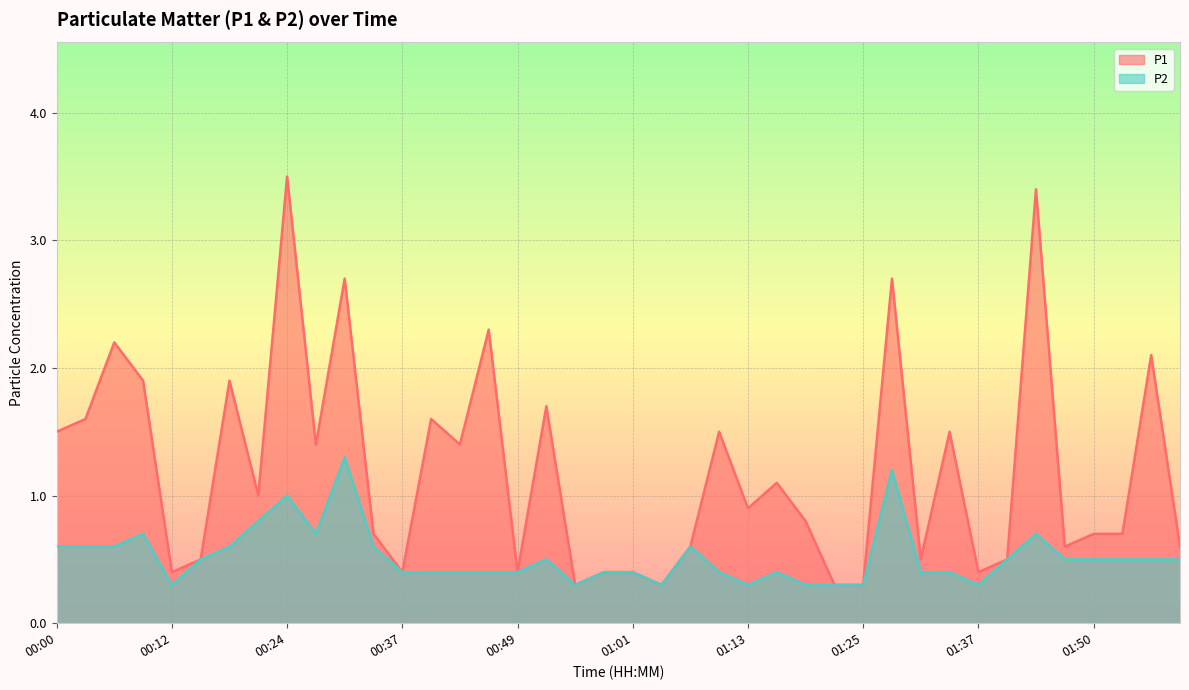

Reading left to right, extract all data points from this chart.

P1: 00:00=1.5	00:03=1.6	00:06=2.2	00:09=1.9	00:12=0.4	00:15=0.5	00:18=1.9	00:21=1.0	00:24=3.5	00:27=1.4	00:31=2.7	00:34=0.7	00:37=0.4	00:40=1.6	00:43=1.4	00:46=2.3	00:49=0.4	00:52=1.7	00:55=0.3	00:58=0.4	01:01=0.4	01:04=0.3	01:07=0.6	01:10=1.5	01:13=0.9	01:16=1.1	01:19=0.8	01:22=0.3	01:25=0.3	01:28=2.7	01:31=0.5	01:34=1.5	01:37=0.4	01:40=0.5	01:43=3.4	01:46=0.6	01:50=0.7	01:53=0.7	01:56=2.1	01:59=0.6
P2: 00:00=0.6	00:03=0.6	00:06=0.6	00:09=0.7	00:12=0.3	00:15=0.5	00:18=0.6	00:21=0.8	00:24=1.0	00:27=0.7	00:31=1.3	00:34=0.6	00:37=0.4	00:40=0.4	00:43=0.4	00:46=0.4	00:49=0.4	00:52=0.5	00:55=0.3	00:58=0.4	01:01=0.4	01:04=0.3	01:07=0.6	01:10=0.4	01:13=0.3	01:16=0.4	01:19=0.3	01:22=0.3	01:25=0.3	01:28=1.2	01:31=0.4	01:34=0.4	01:37=0.3	01:40=0.5	01:43=0.7	01:46=0.5	01:50=0.5	01:53=0.5	01:56=0.5	01:59=0.5